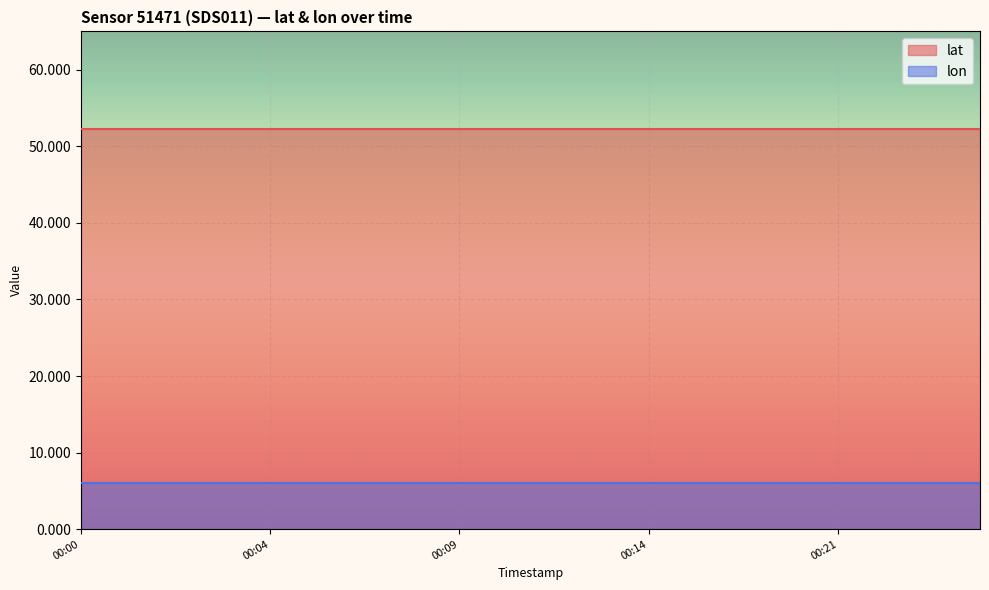

True or false: lon and lat cross at least once.

False